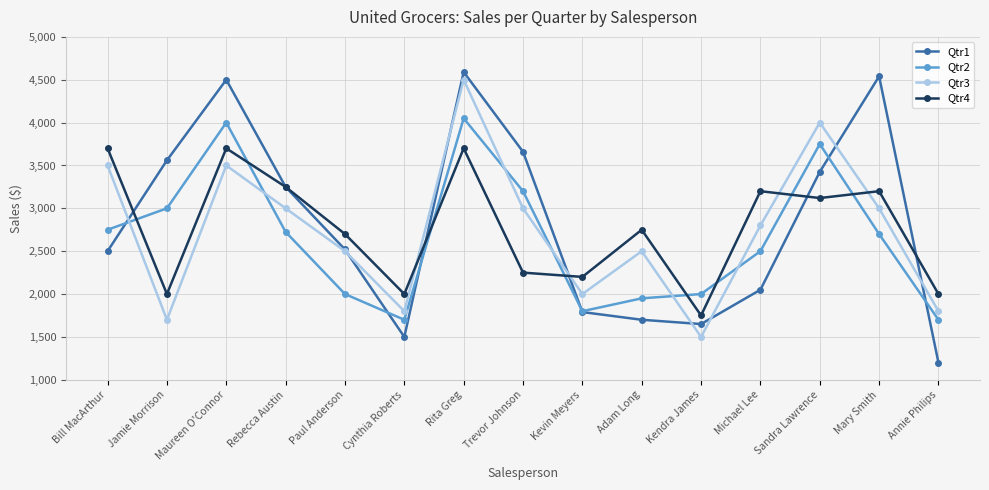

The value of Qtr2 at Mary Smith is 1742. True or false?

False